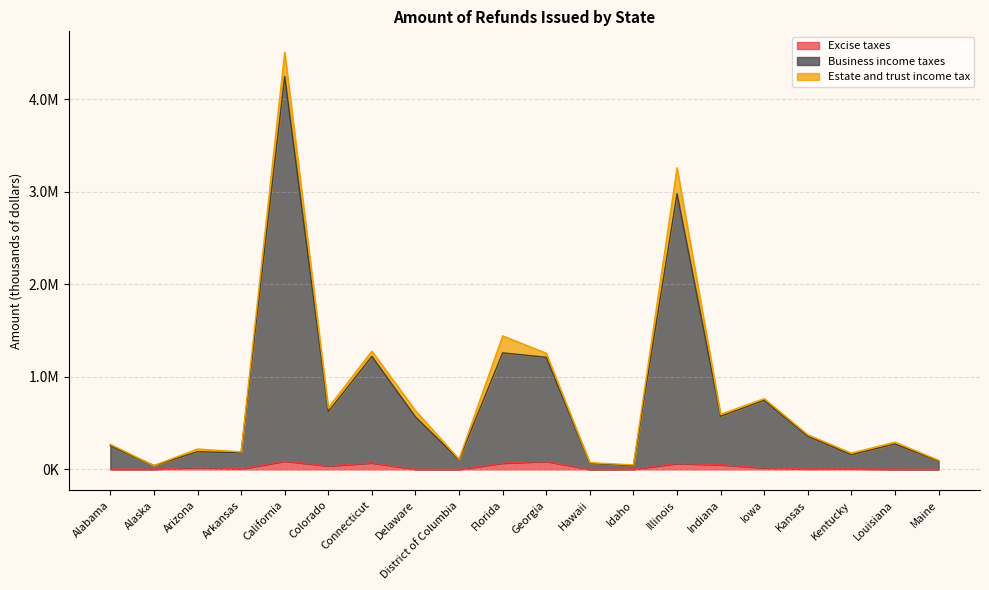

At which category does Excise taxes reach its first local peak?

Arizona